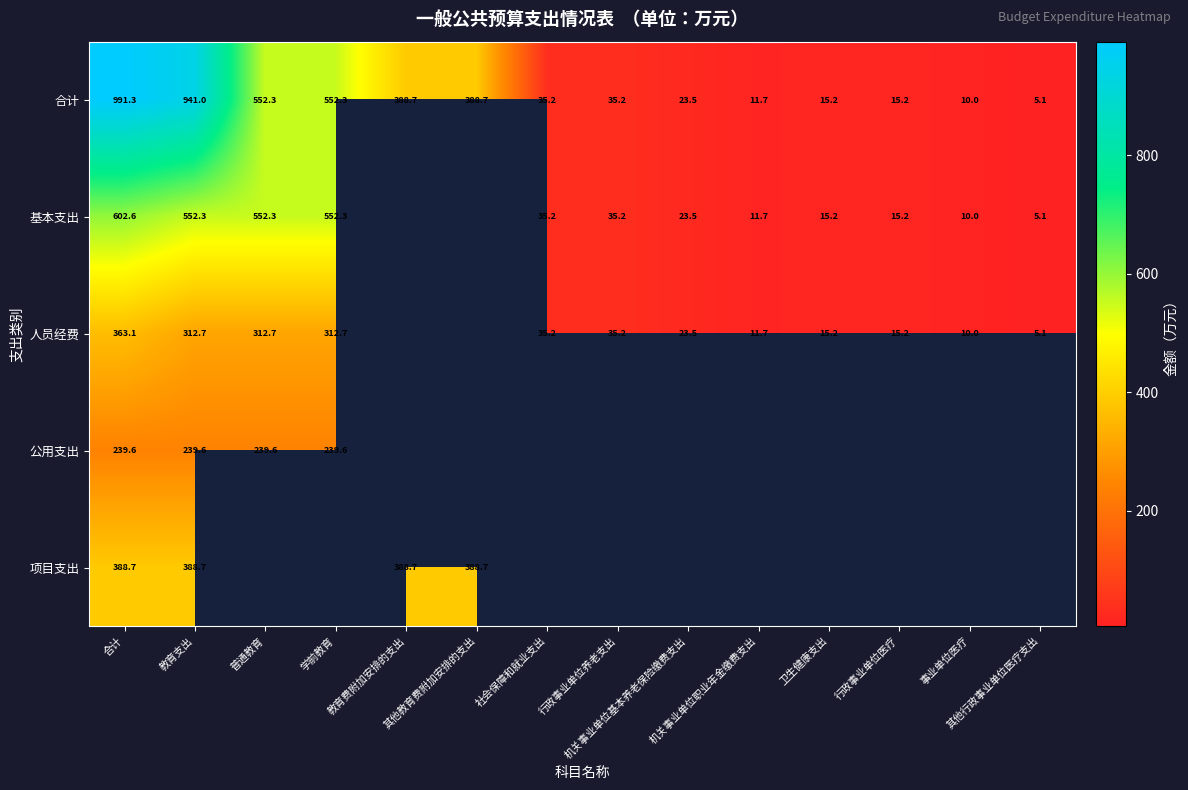

What is the minimum value shown in the chart?

5.1